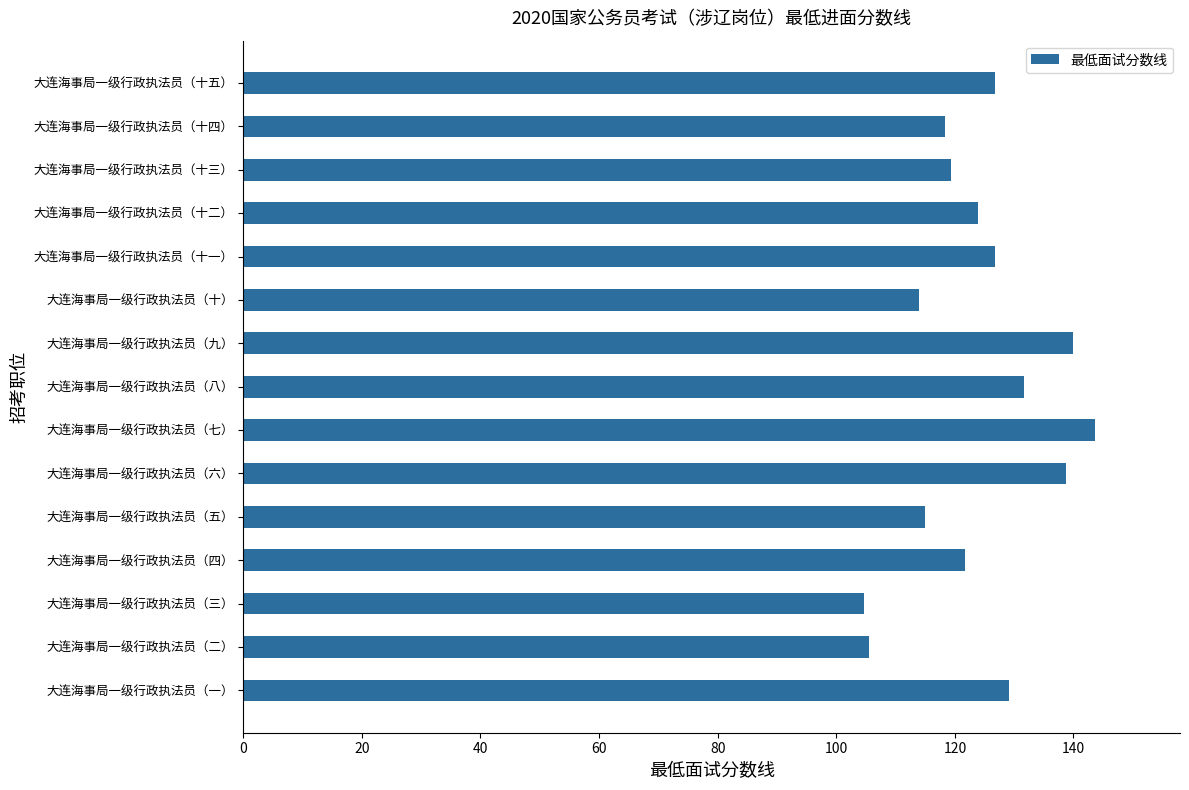

Approximately how many times larger is the value at 大连海事局一级行政执法员（九） compared to 大连海事局一级行政执法员（十一）?

1.1